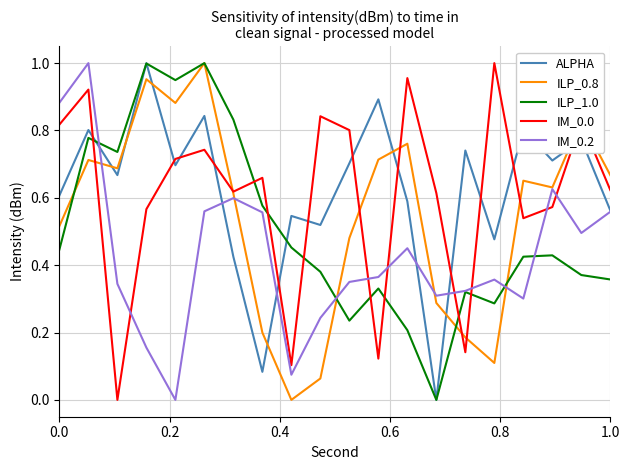

Which series ends up on top after the final intersection of IM_0.2 and IM_0.0?

IM_0.0